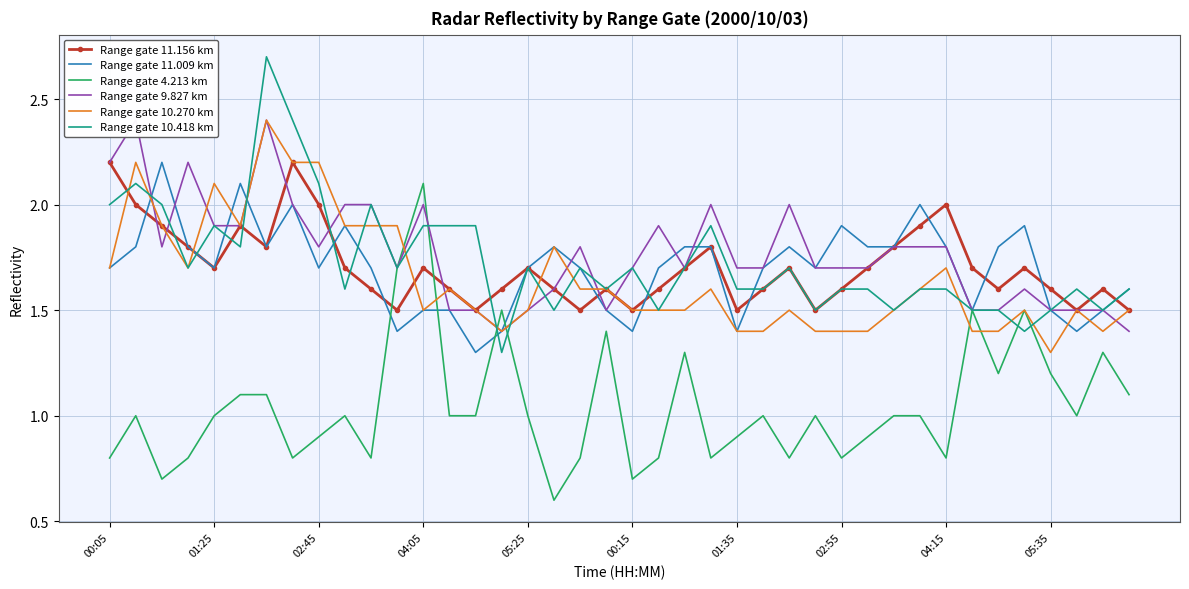

Which category has the lowest value in the Range gate 10.270 km series?

05:35